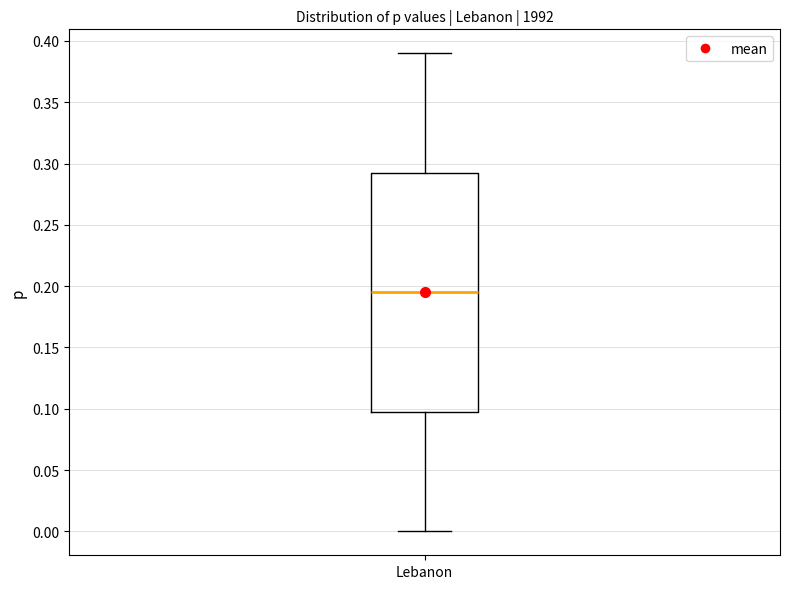

Where is the lower edge of the box for Lebanon on the y-axis? The values are not printed on the chart, so give them approximately, as read against the axis.

0.100